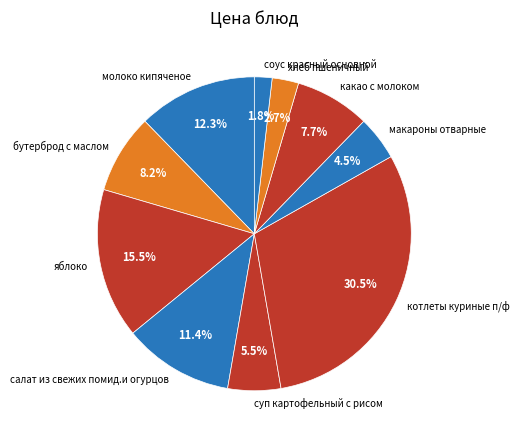

Is it true that макароны отварные is 12% of the pie?

False